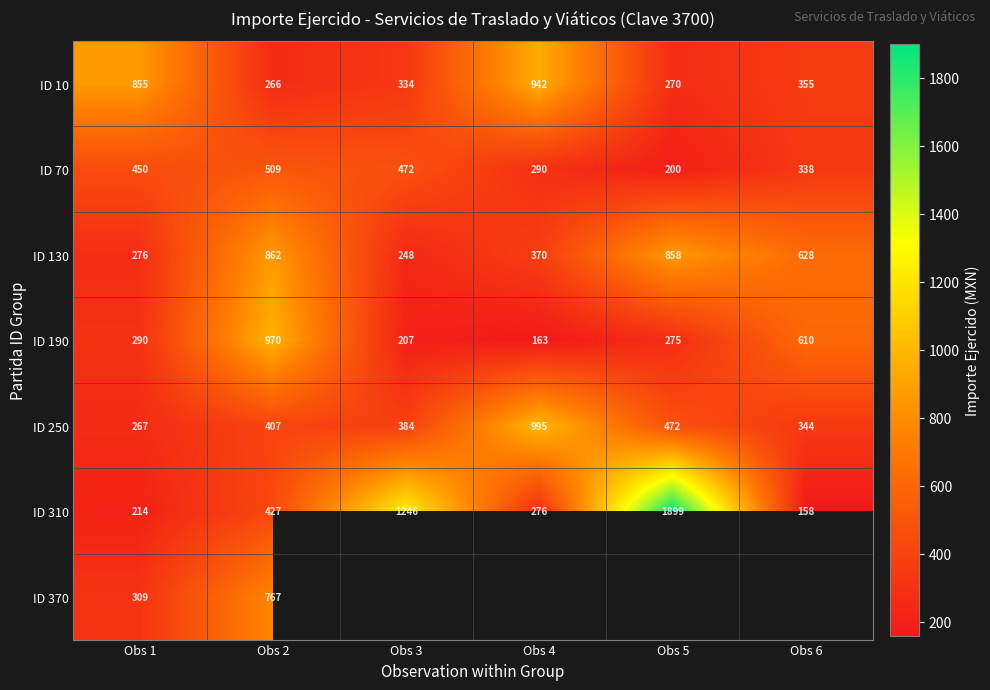

How many values in the ID 130 series are below 628?

3